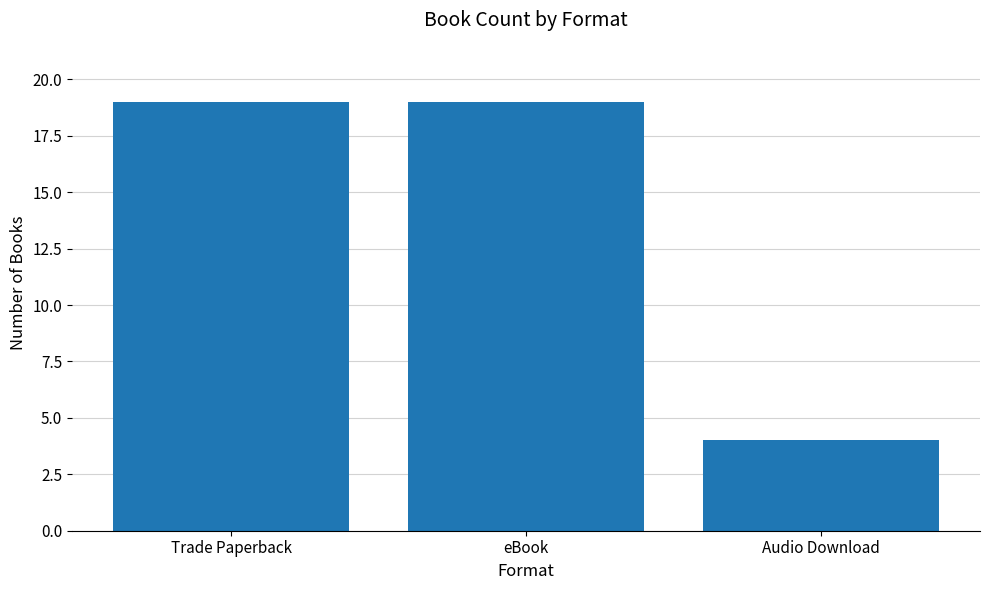

What value does the data have at eBook, to the nearest 5?

20